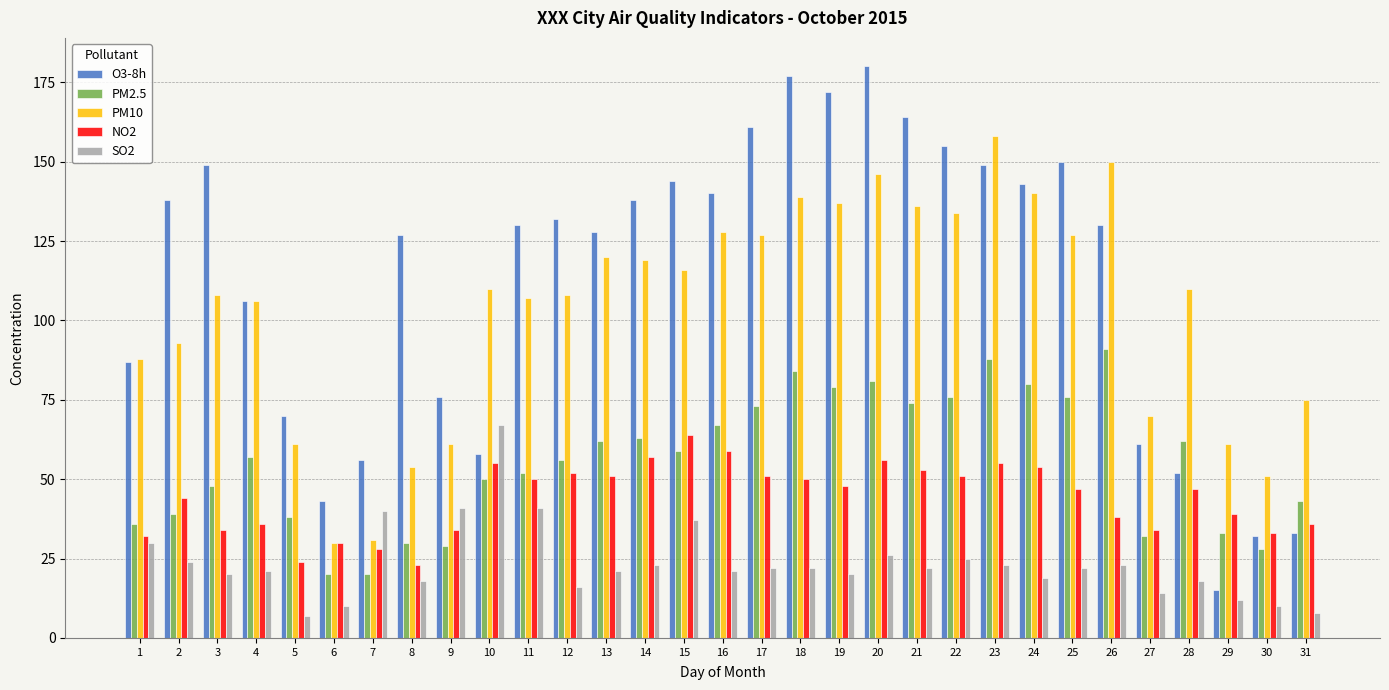

Is it true that SO2 equals 18 at 8?

True